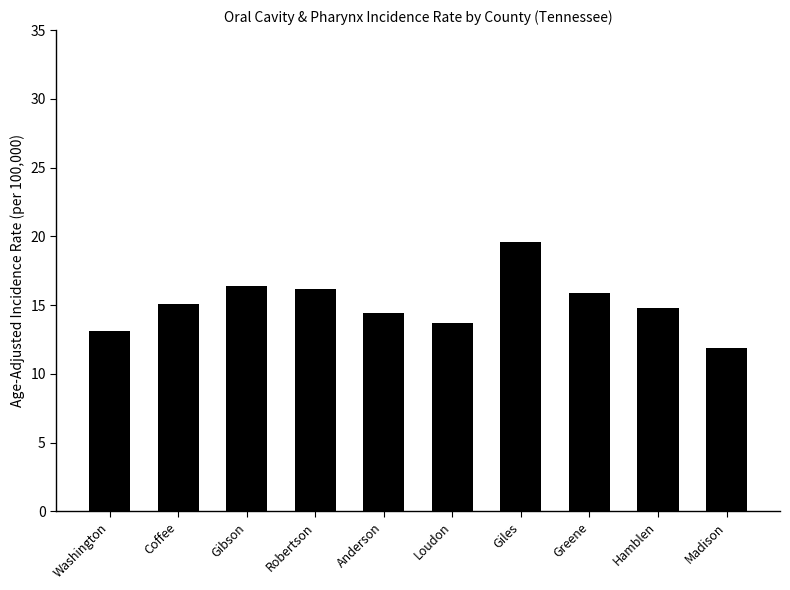

How many series are shown in this chart?

1